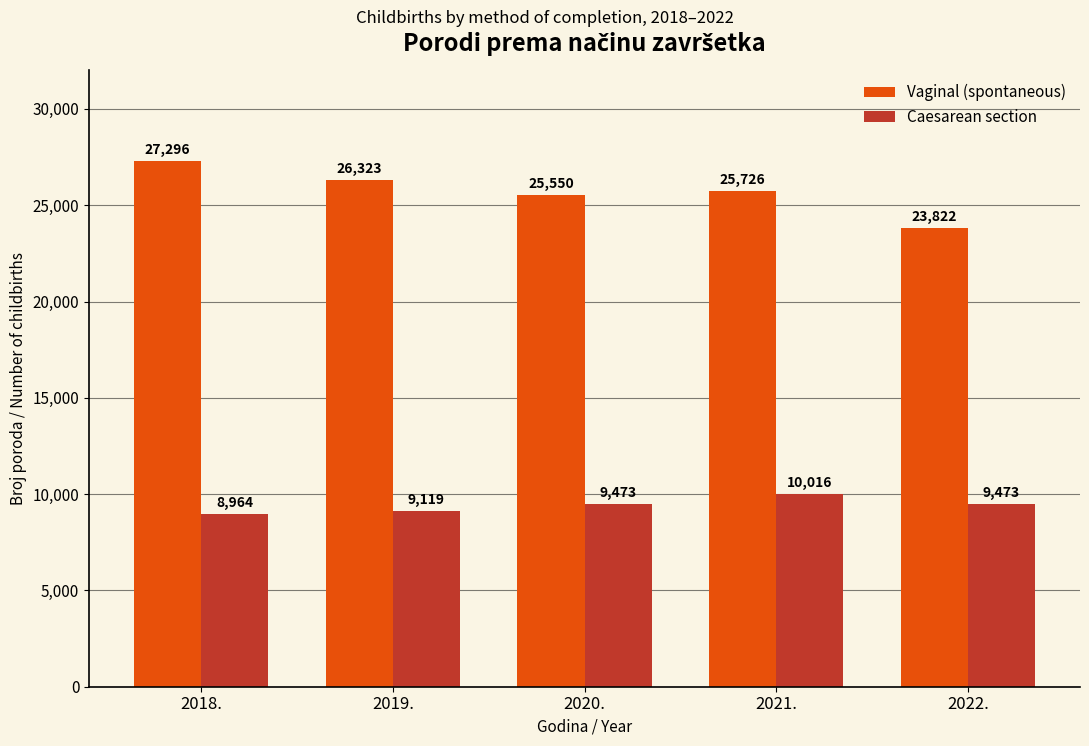

Reading left to right, list all the values displayed in this chart.

Vaginal (spontaneous): 27296	26323	25550	25726	23822
Caesarean section: 8964	9119	9473	10016	9473